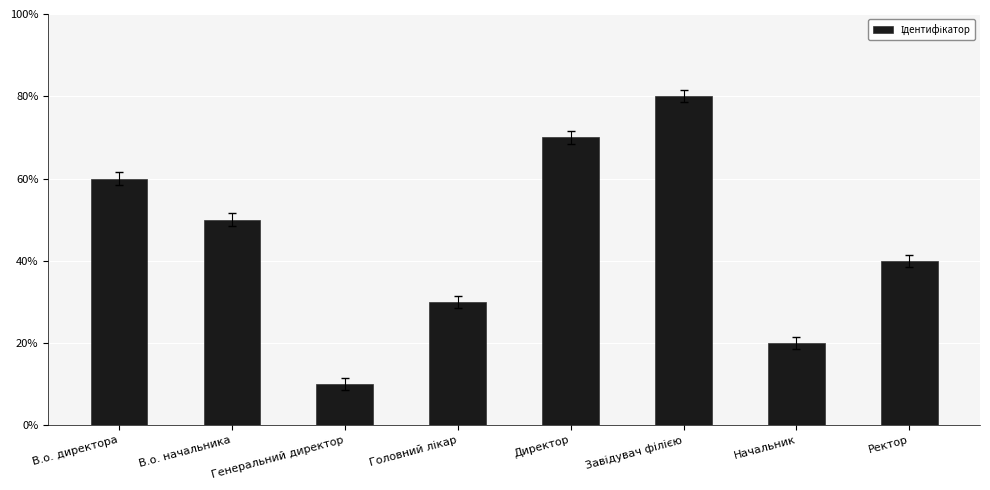

Does the chart contain any negative values?

No